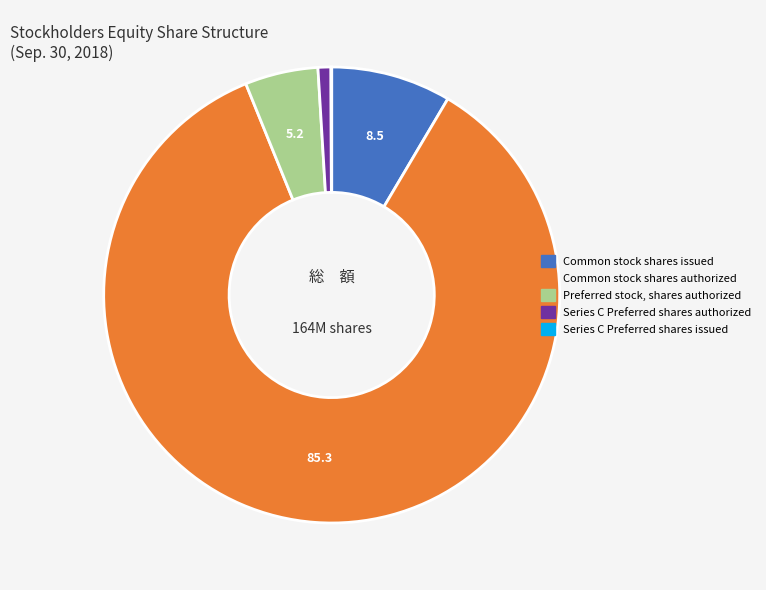

What is the largest slice in the pie chart?

Common stock shares authorized